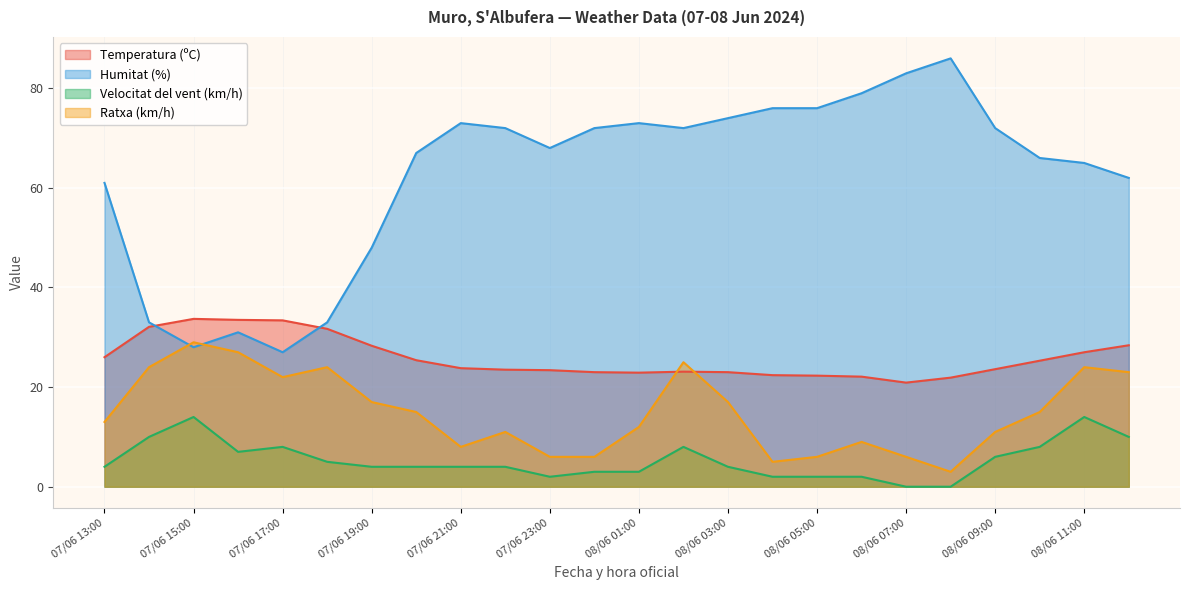

What is the label of the 6th point from the right?

08/06 07:00